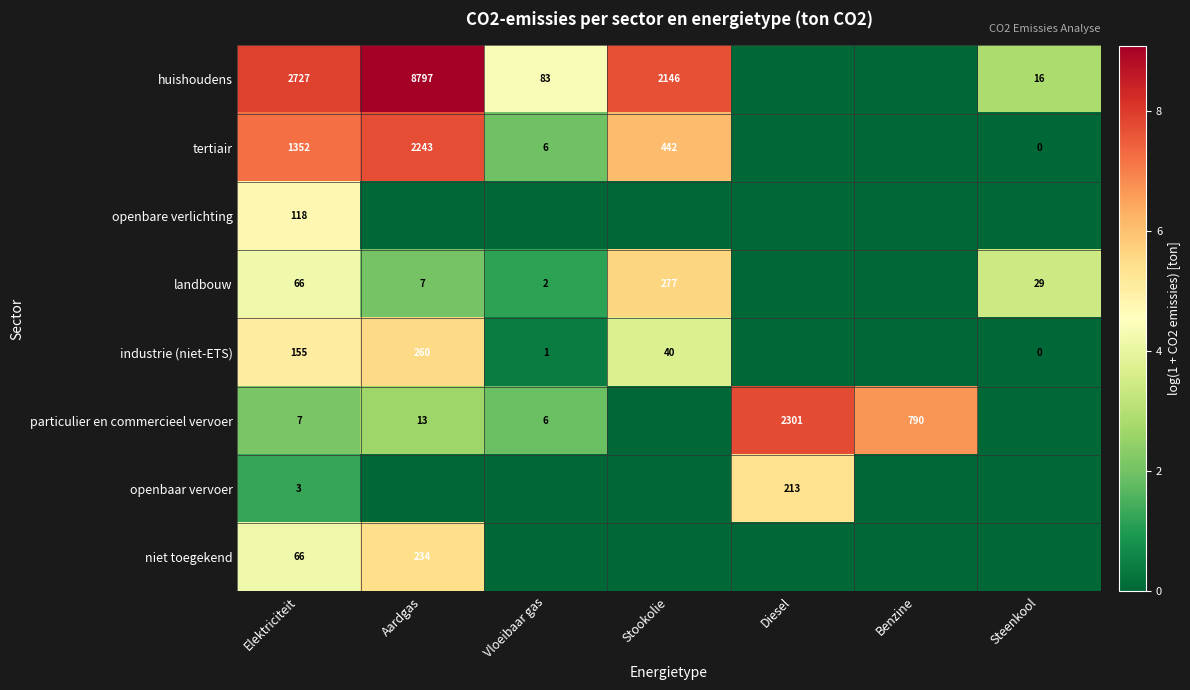

At how many categories does at least one series exceed 8?

1